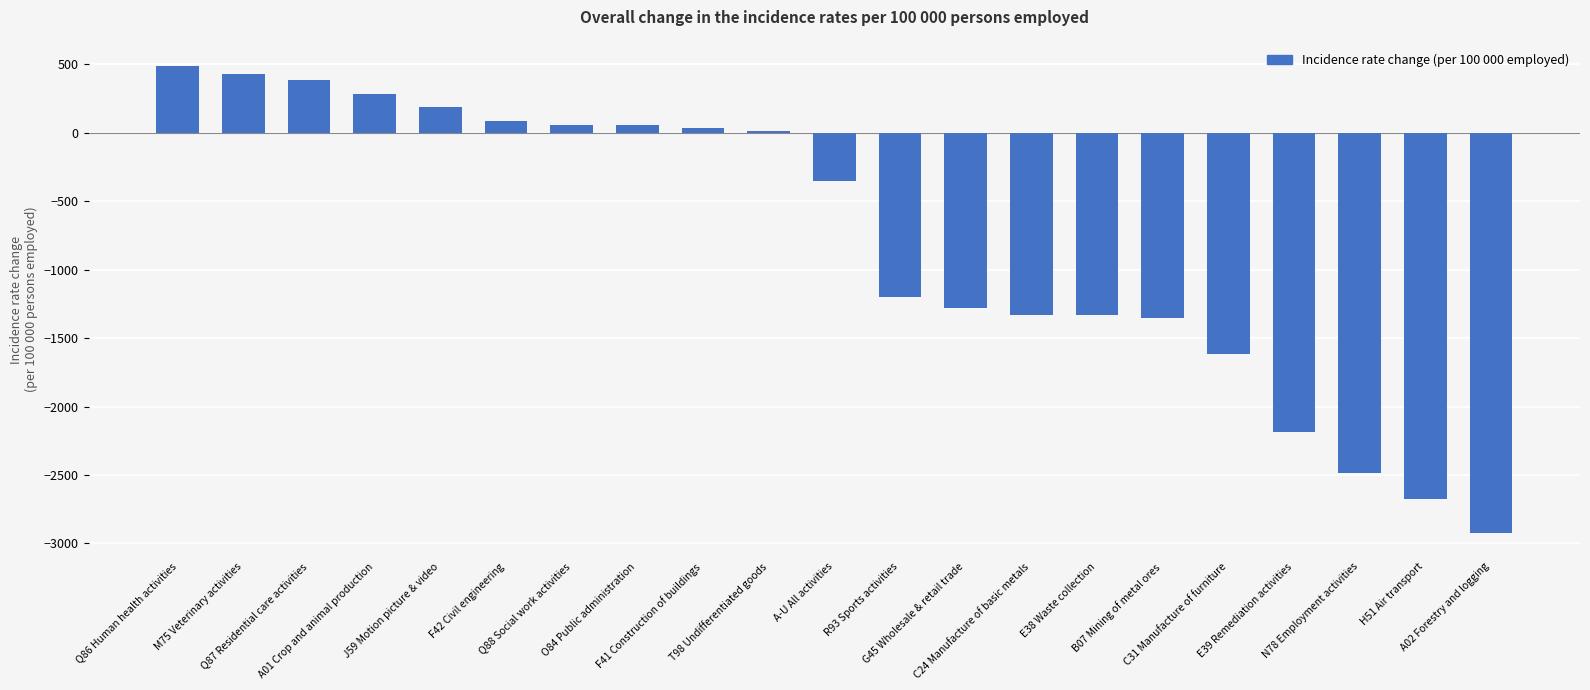

What is the average value?

-796.6